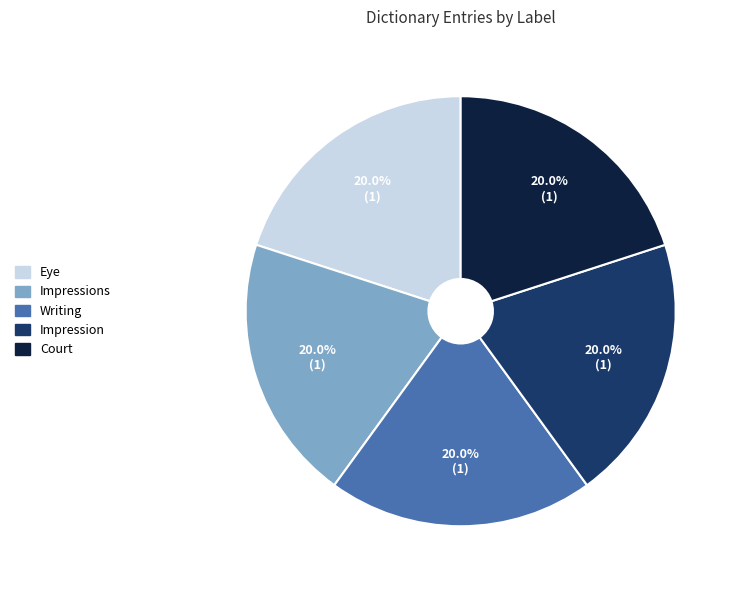

Combined, what portion of the pie is Court and Impression?

40.0%